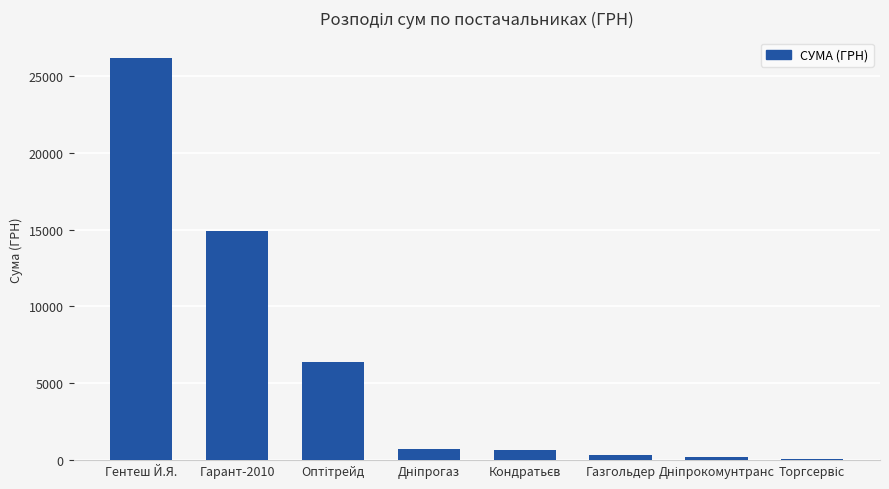

At which category does the chart reach its peak across all series?

Гентеш Й.Я.